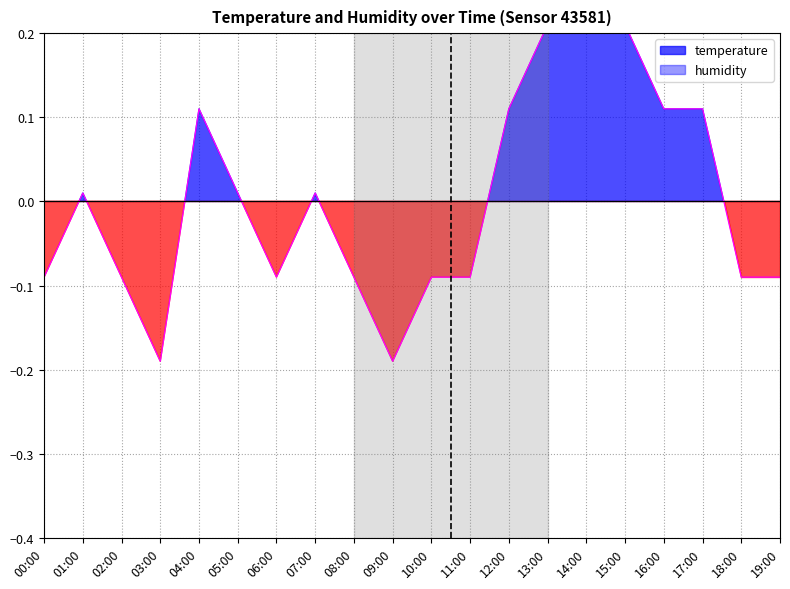

The value at 03:00 is -0.2. True or false?

True